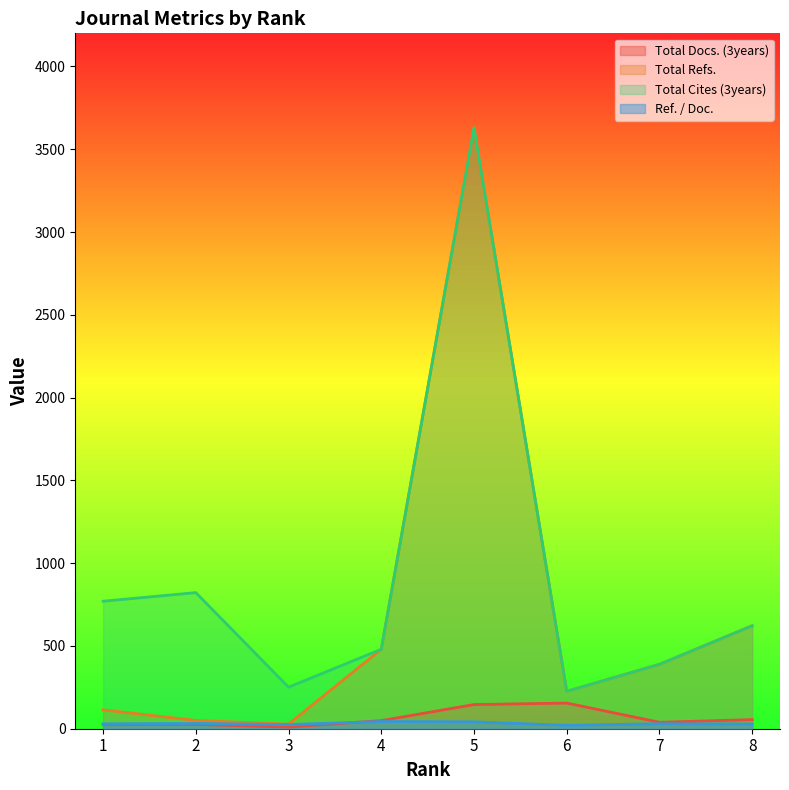

How many lines are shown in the chart?

4